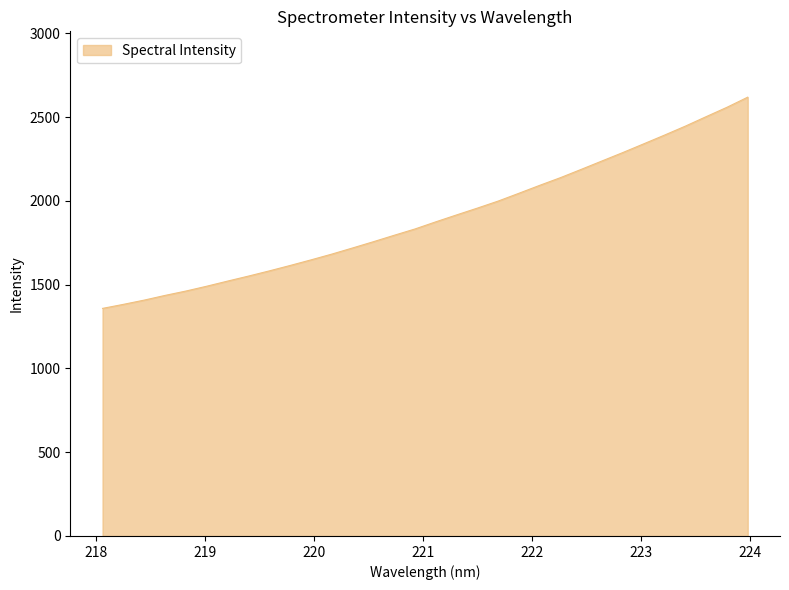

What is the difference between the maximum and minimum values?

1260.5